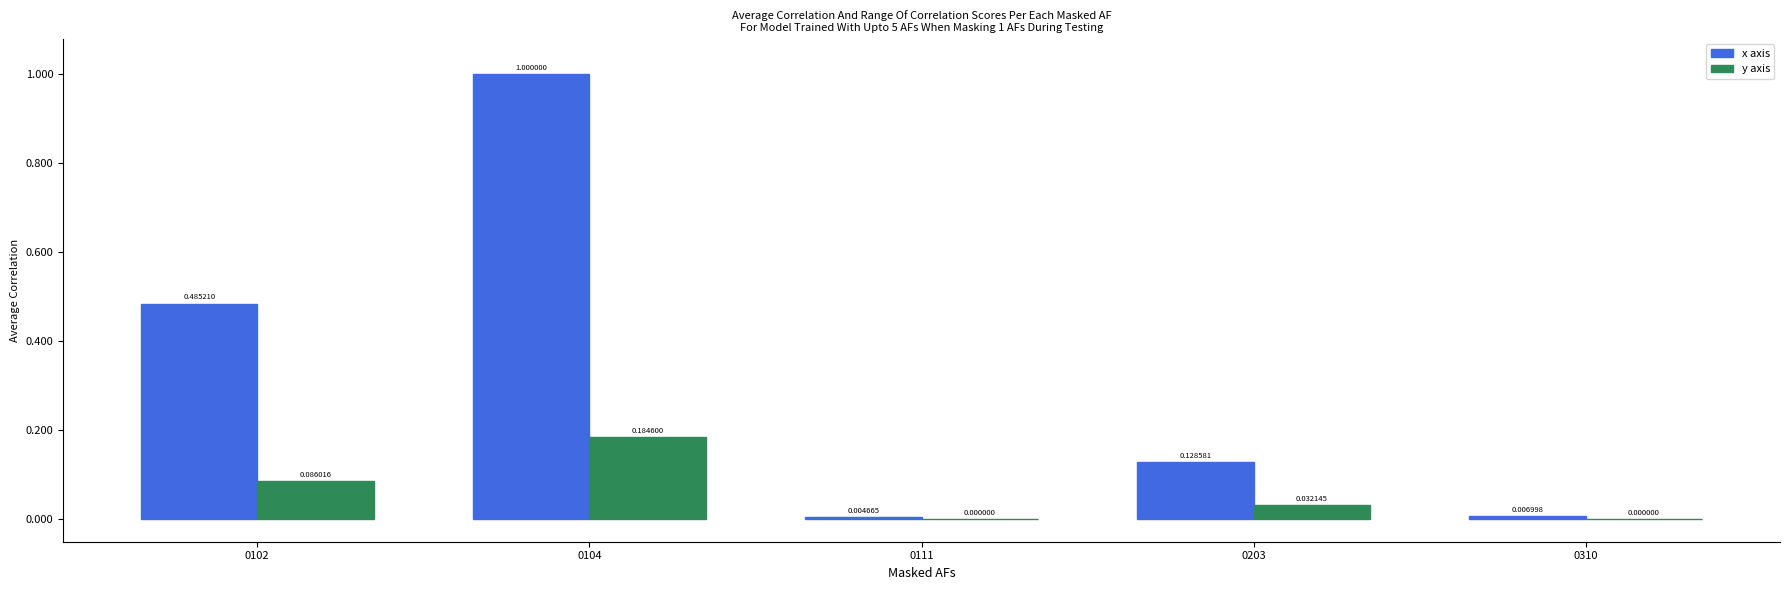

Which series has the largest total across all categories?

x axis